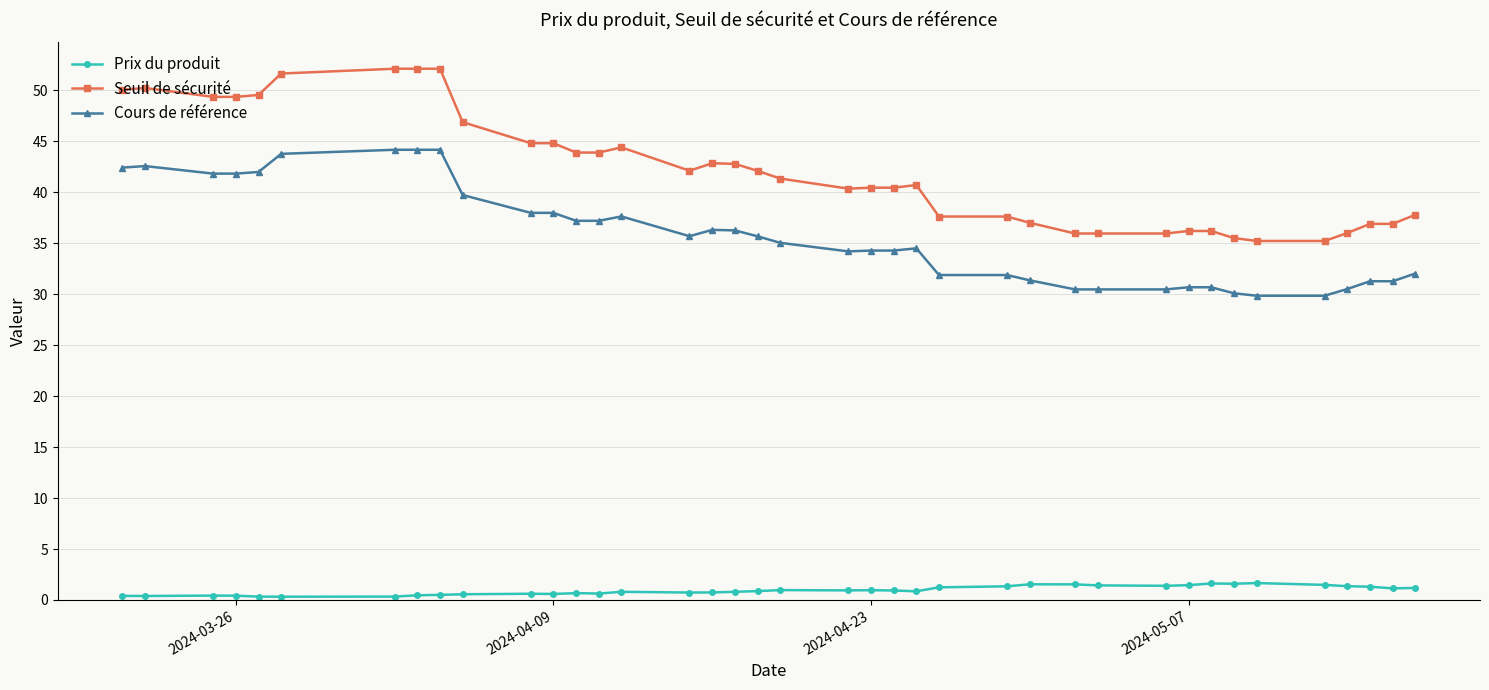

Which series has the largest total across all categories?

Seuil de sécurité